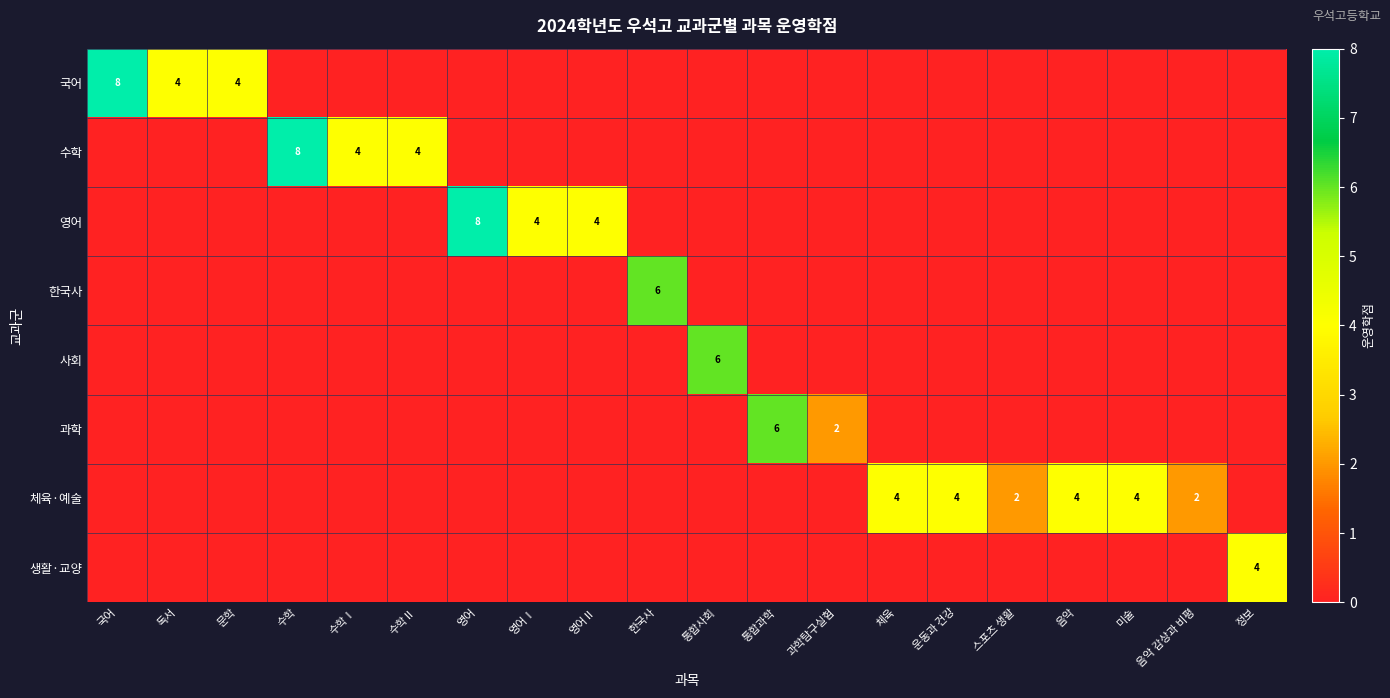

Is it true that 국어 equals 8 at 국어?

True